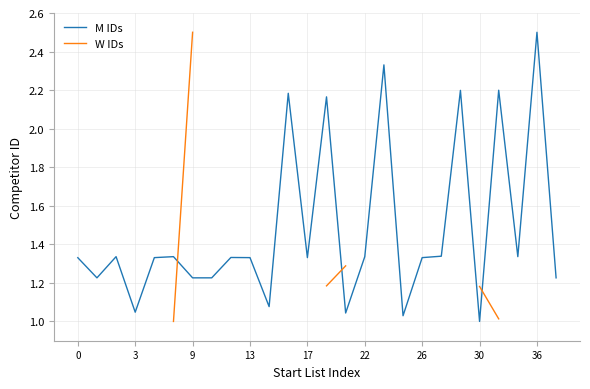

What is the minimum value shown in the chart?

1.0